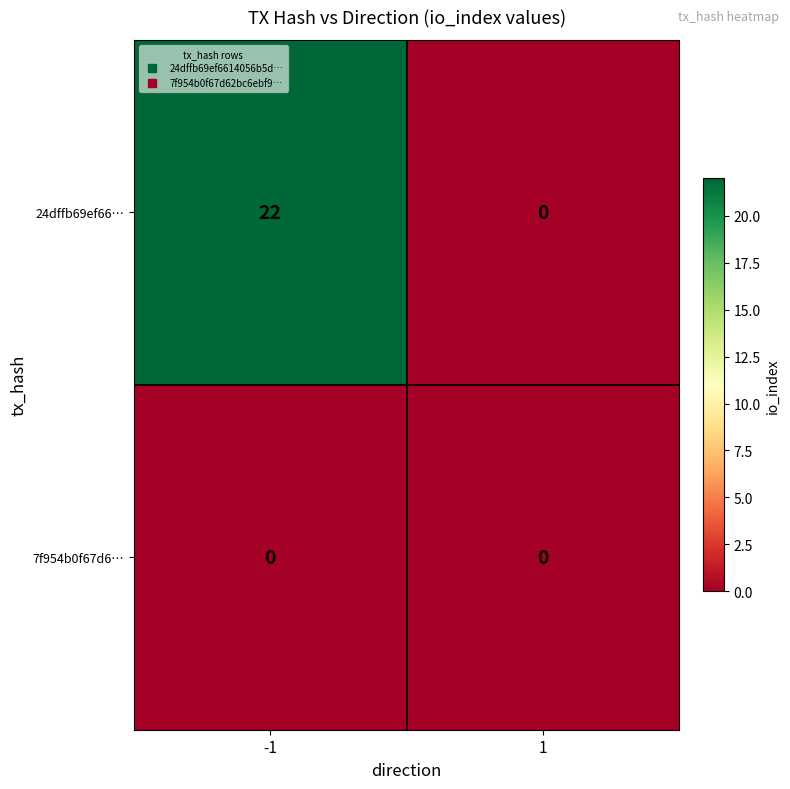

Which series has the largest total across all categories?

24dffb69ef66…